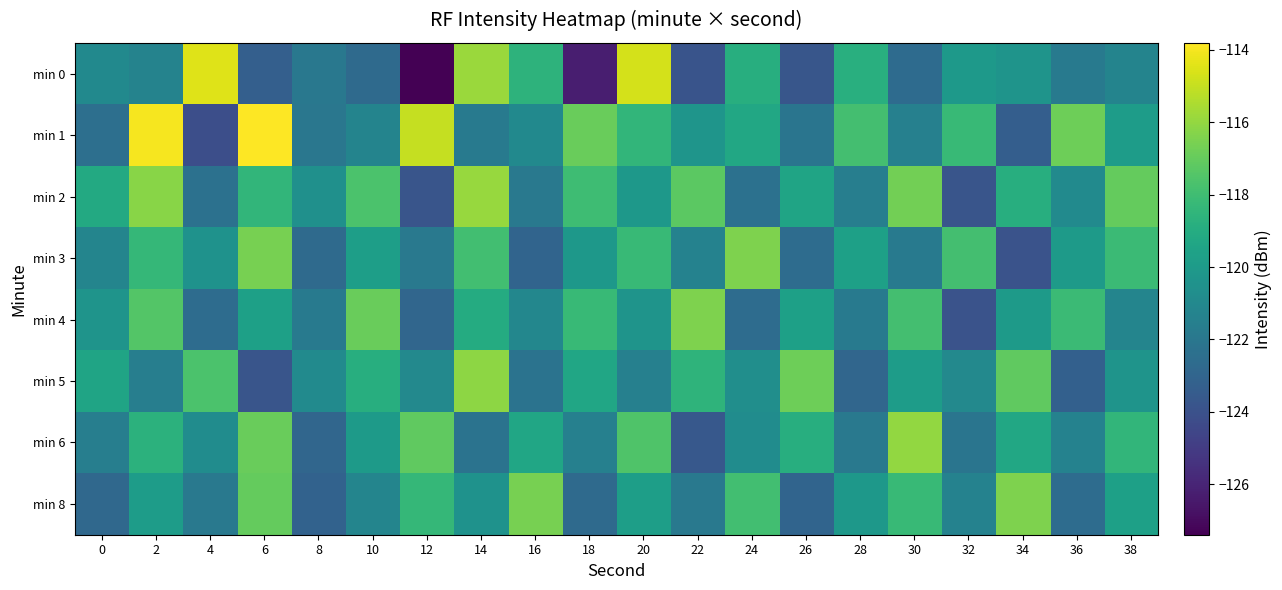

What is the smallest value displayed?

-127.4